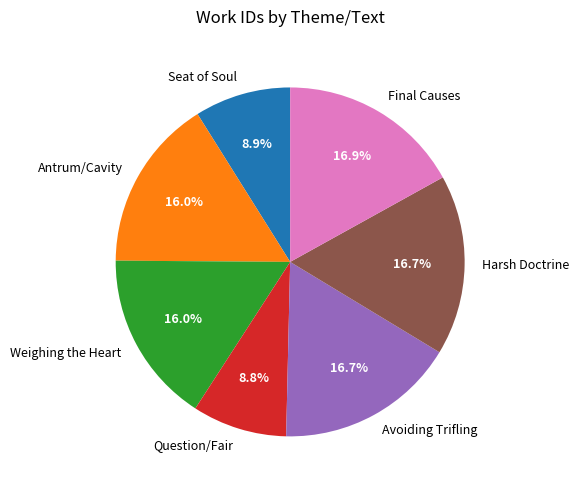

What is the total percentage of Harsh Doctrine and Question/Fair?

25.5%